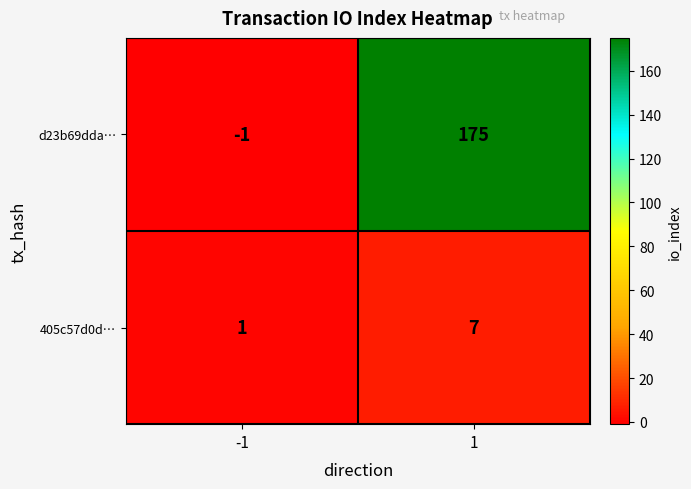

Is the value of d23b69dda… at 1 greater than the value of 405c57d0d… at -1?

Yes